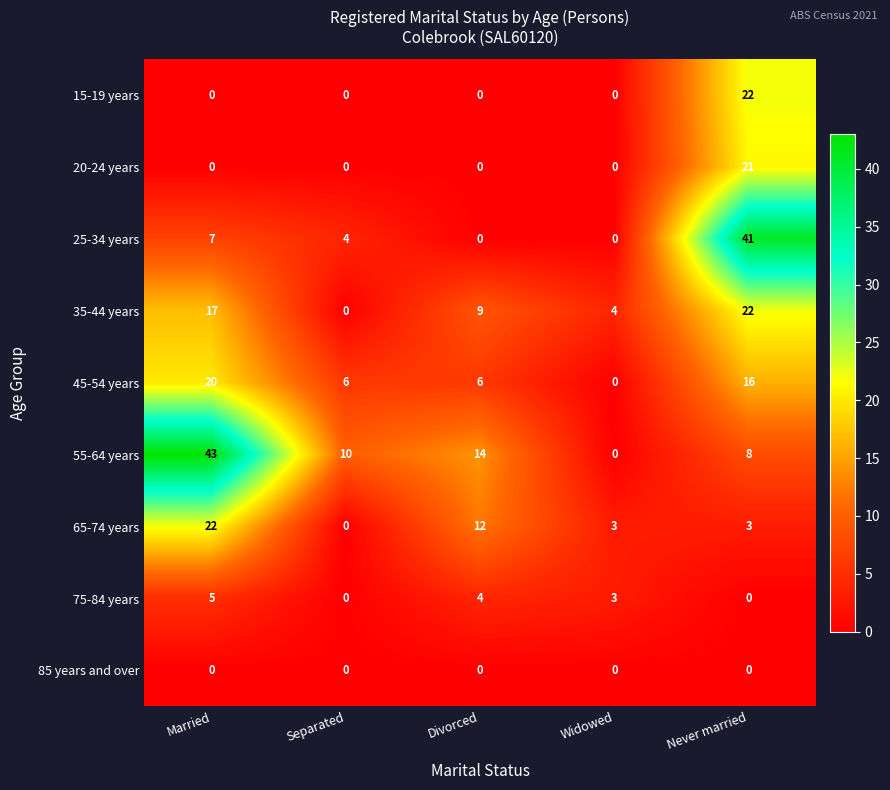

Between Separated and Divorced, which series saw the biggest shift?

65-74 years